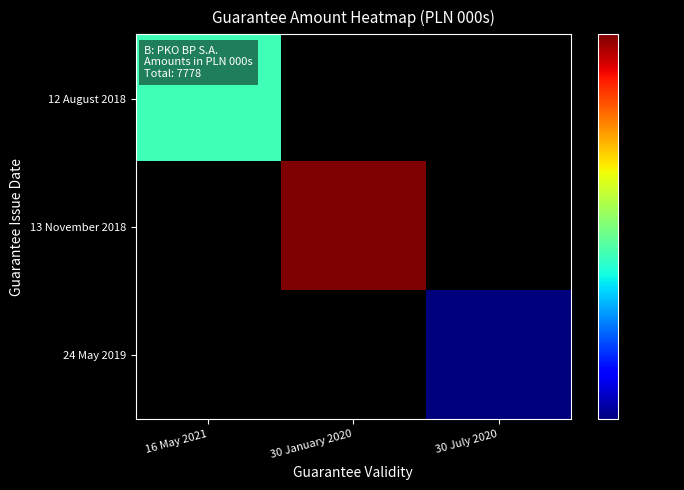

Rank the series at 30 January 2020 from highest to lowest value.

13 November 2018, 12 August 2018, 24 May 2019